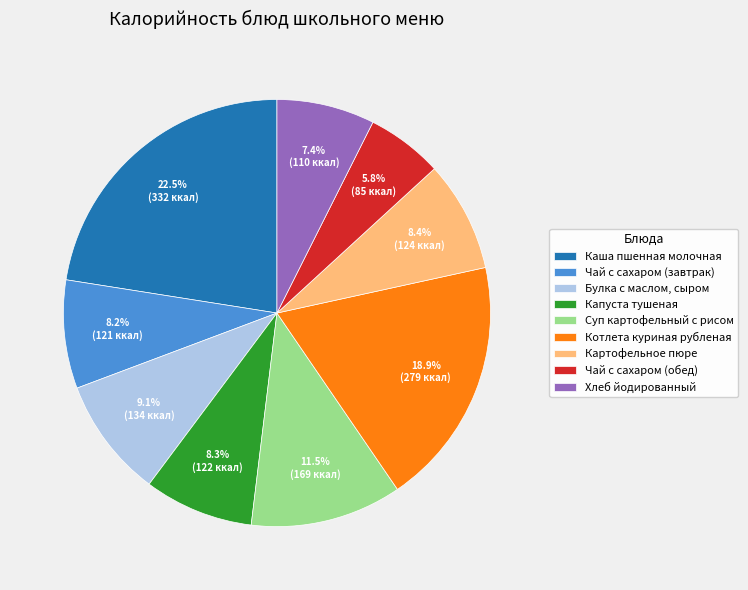

Is there any slice that represents more than half of the pie?

No